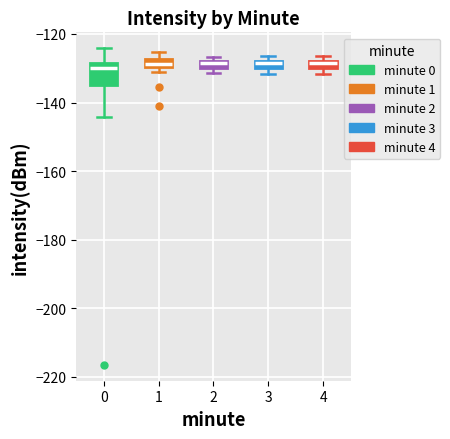

Comparing the boxes themselves (not the whiskers), which one is the tallest?

0